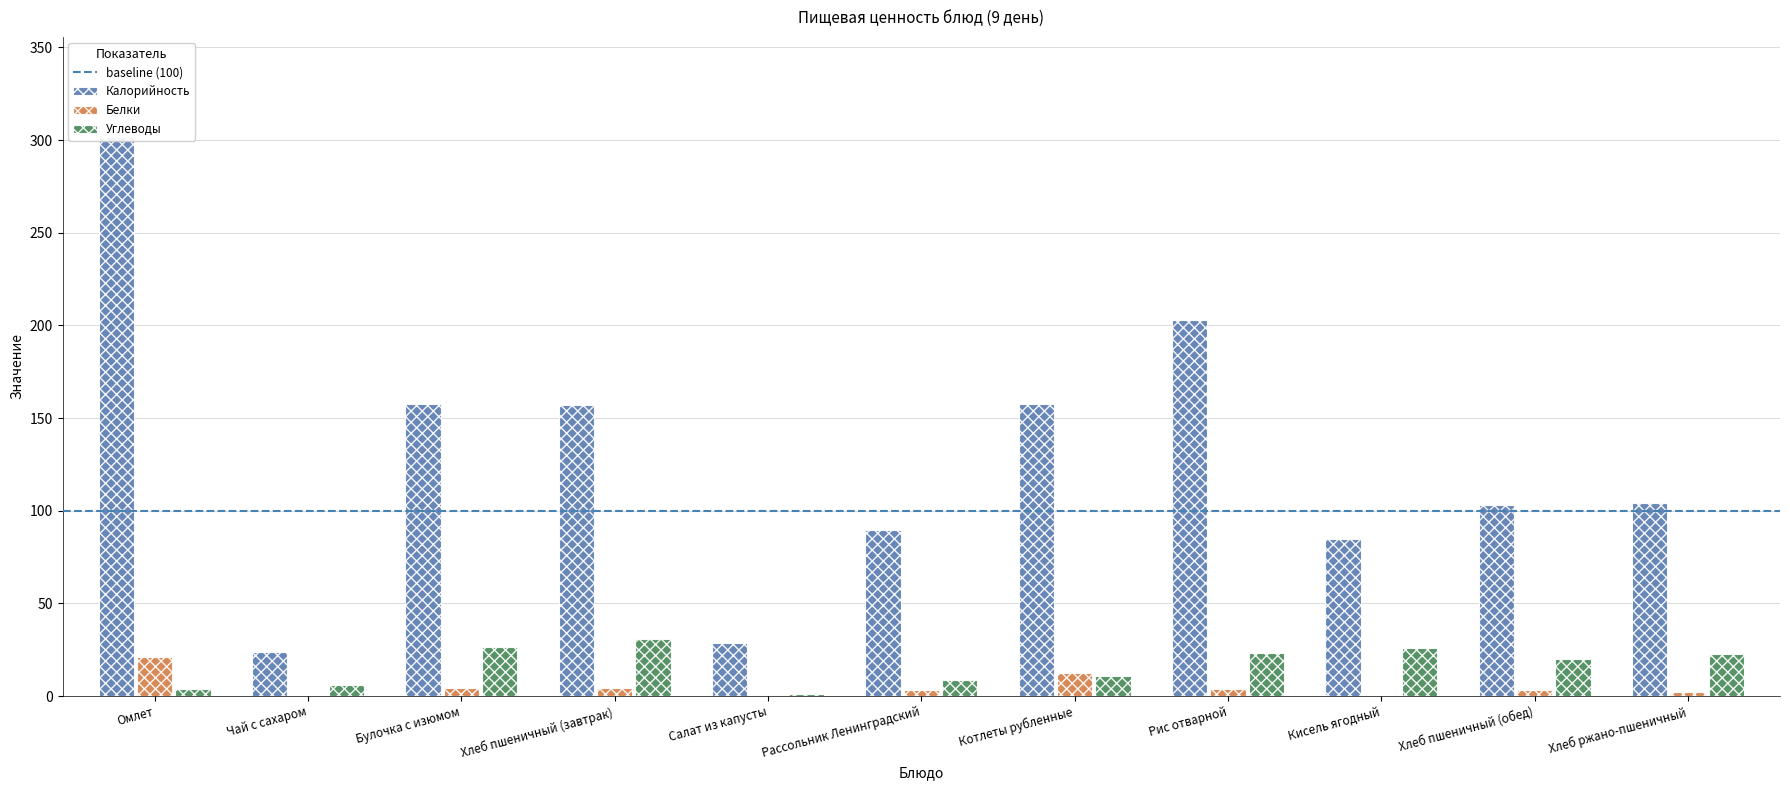

What is the sum of all Калорийность values?

1410.3